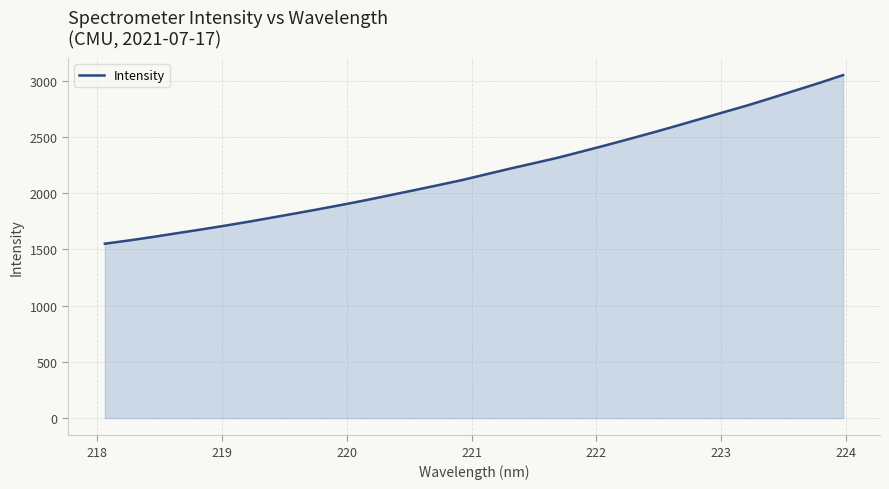

What is the smallest value displayed?

1550.5